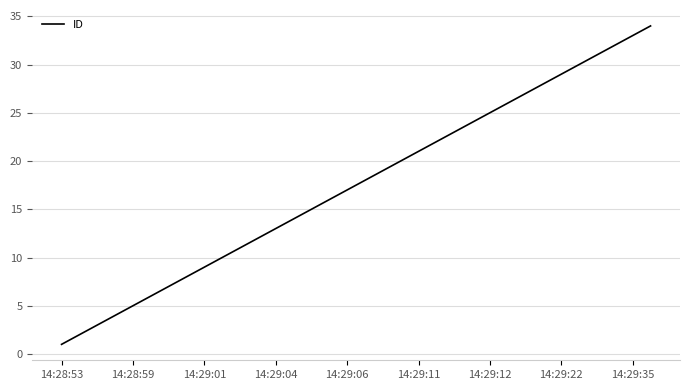

What is the maximum value shown in the chart?

34